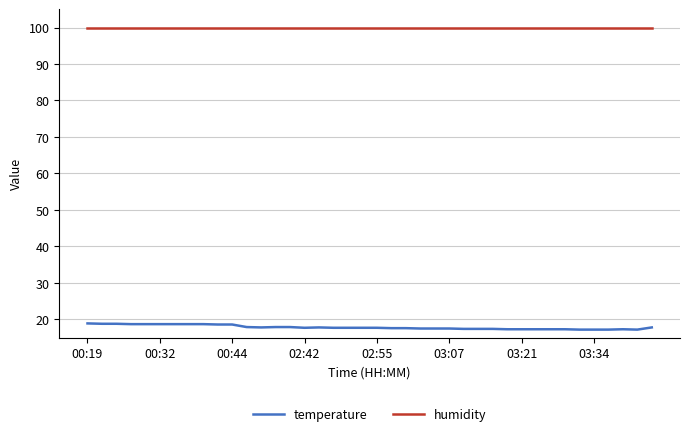

Count the number of data series in this chart.

2